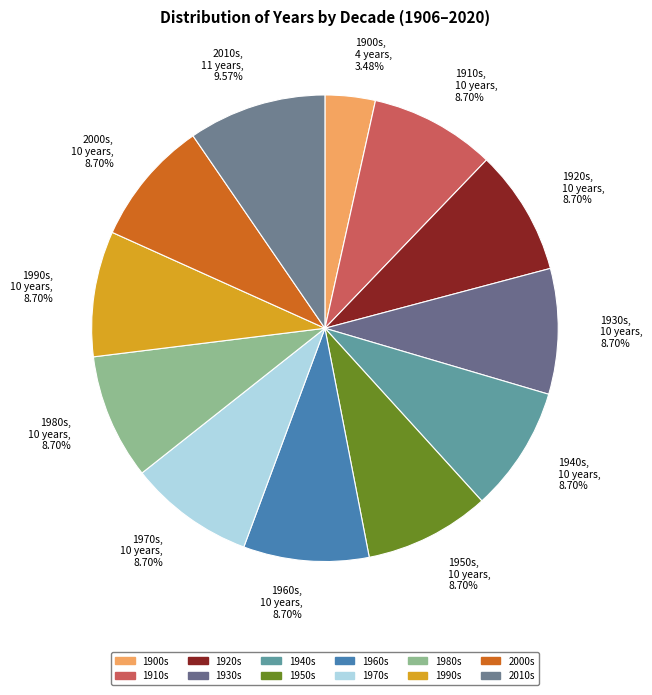

Is there any slice that represents more than half of the pie?

No